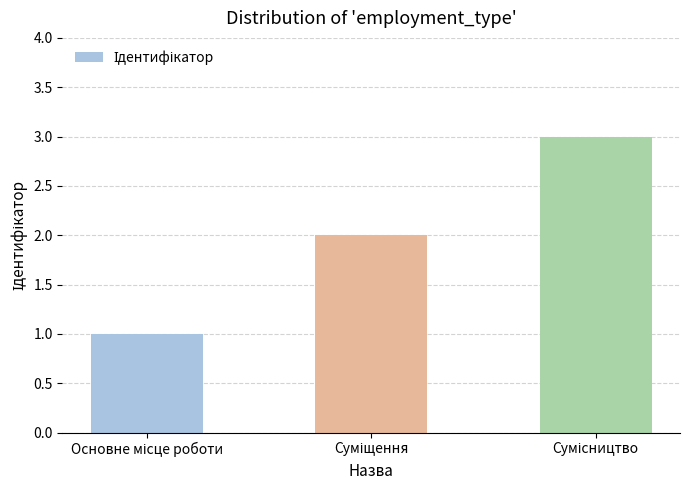

What is the maximum value shown in the chart?

3